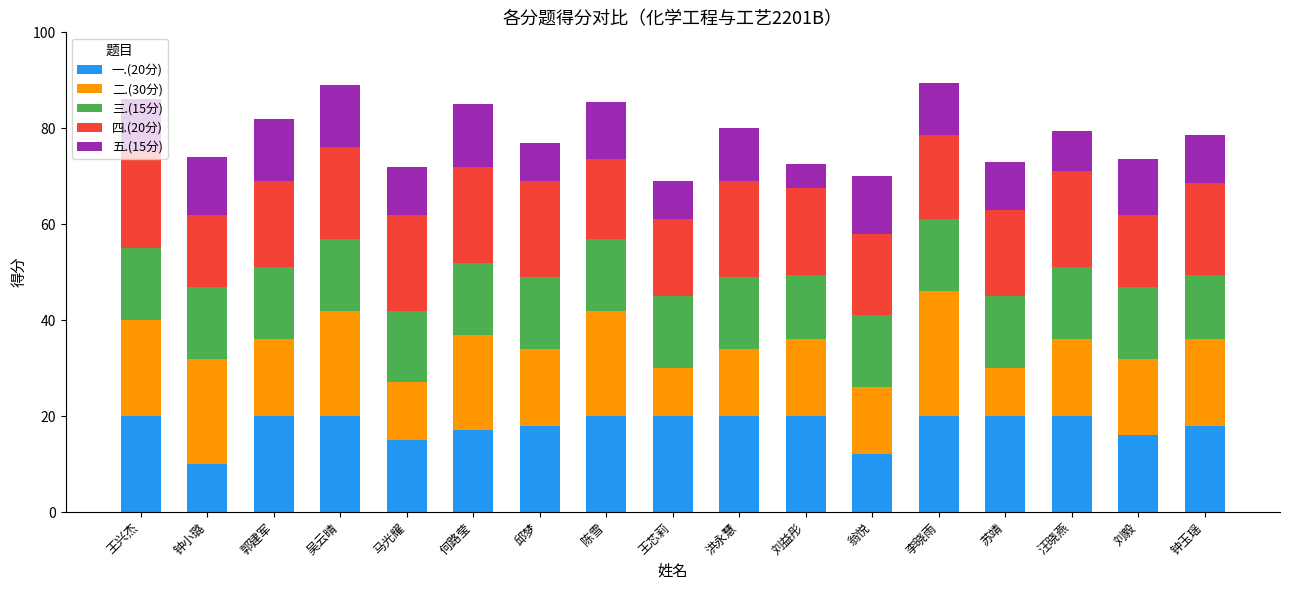

The 一.(20分) series shows 29.5 at 刘益彤. True or false?

False